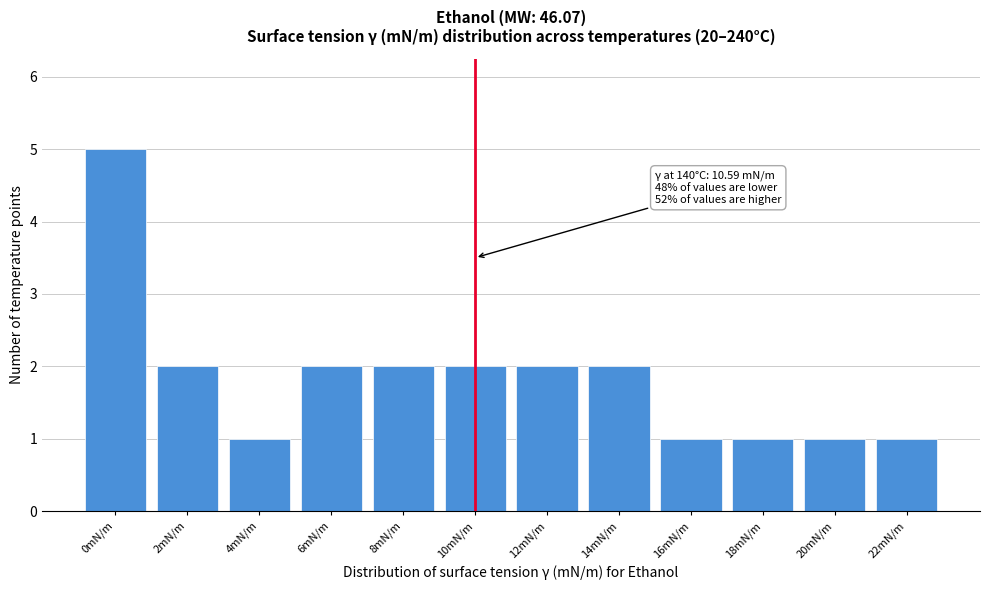

Reading left to right, list all the values displayed in this chart.

0mN/m=5	2mN/m=2	4mN/m=1	6mN/m=2	8mN/m=2	10mN/m=2	12mN/m=2	14mN/m=2	16mN/m=1	18mN/m=1	20mN/m=1	22mN/m=1